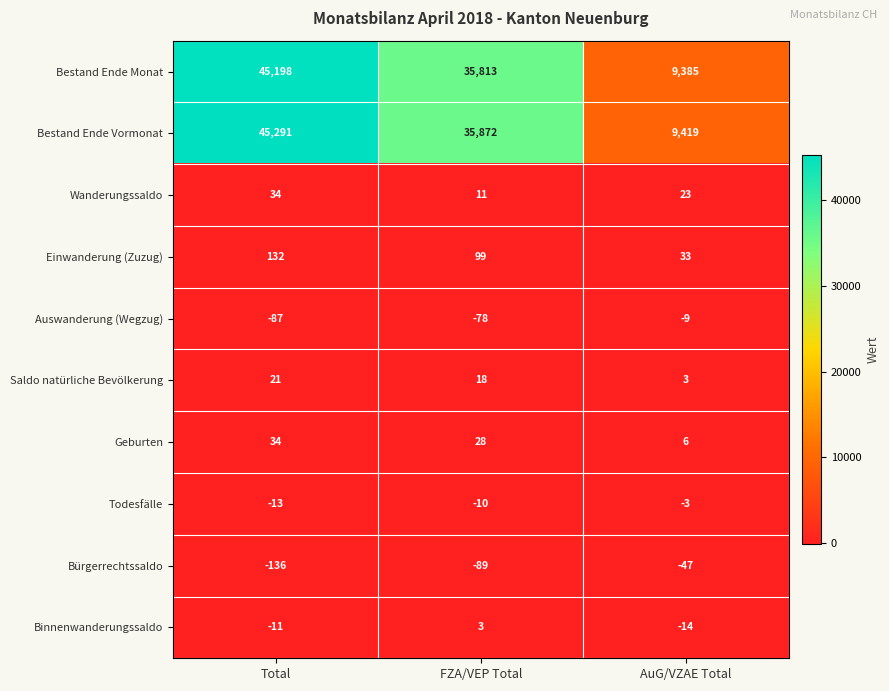

The Bestand Ende Vormonat series shows 35872 at FZA/VEP Total. True or false?

True